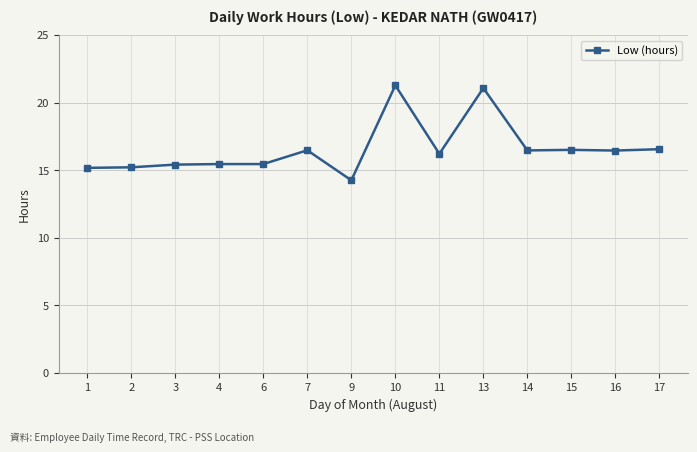

What is the value of the 1st point from the left?

15.2